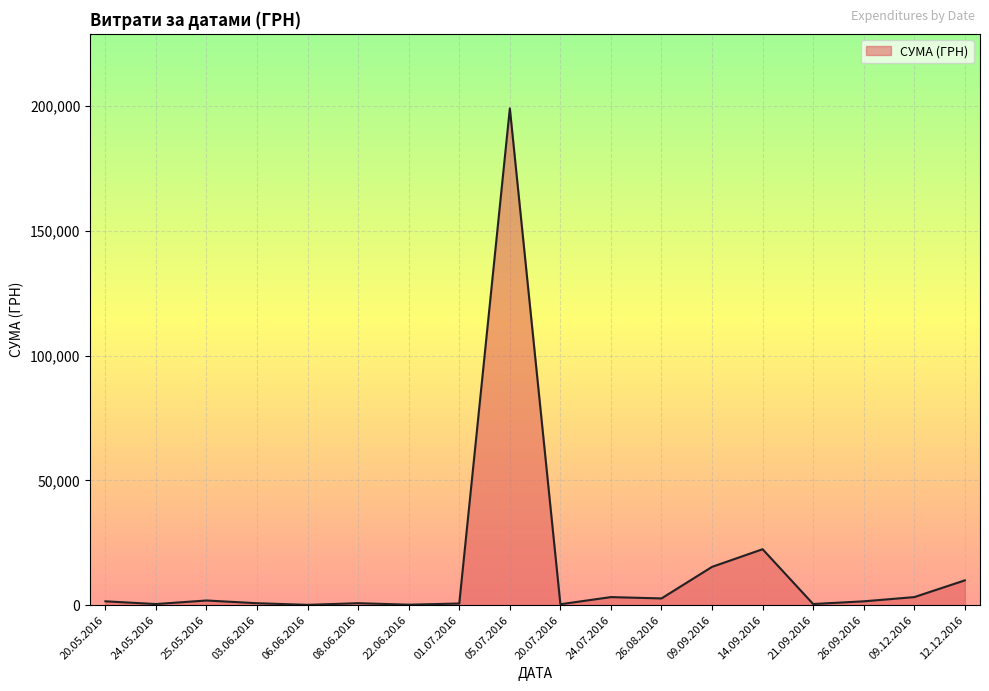

What is the greatest value displayed?

199000.0